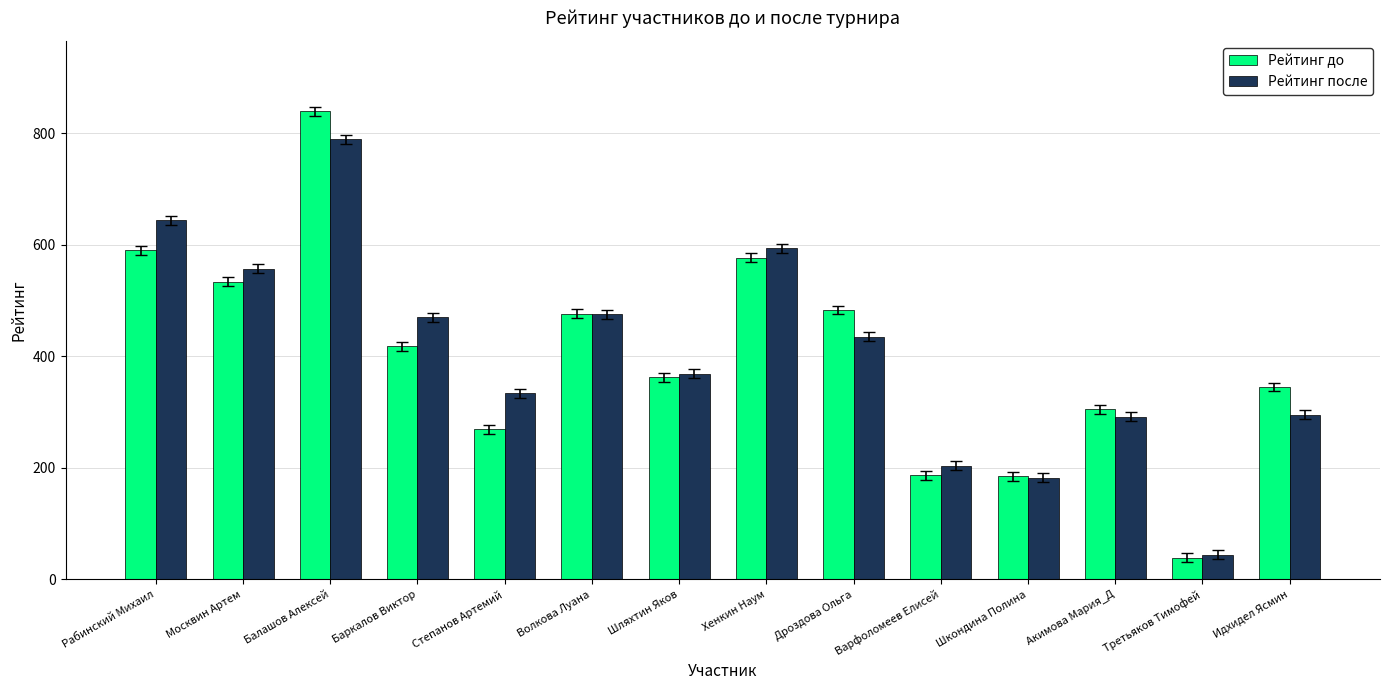

What is the label of the 10th bar from the left?

Варфоломеев Елисей